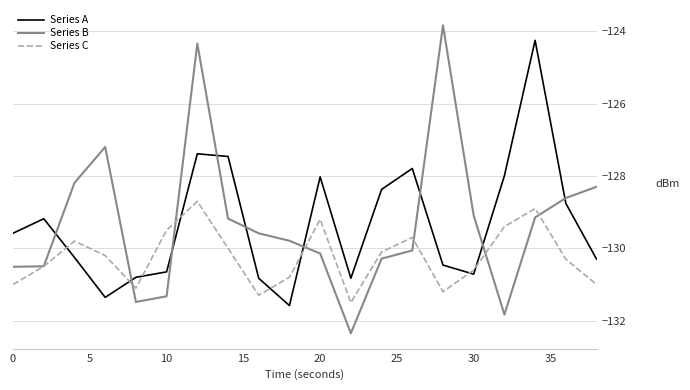

How many intersections are there between Series B and Series A?

9